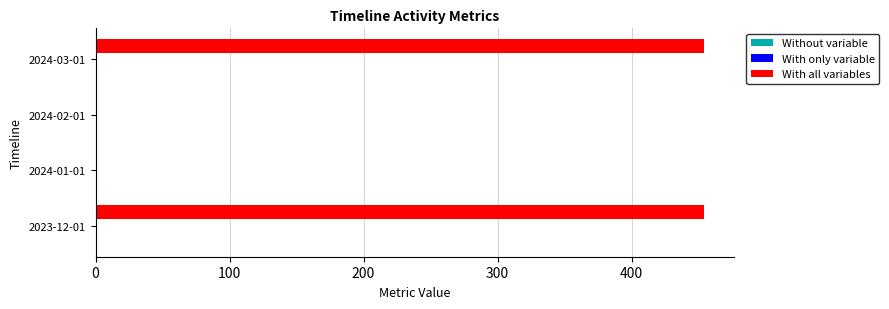

Count the number of categories in the chart.

4